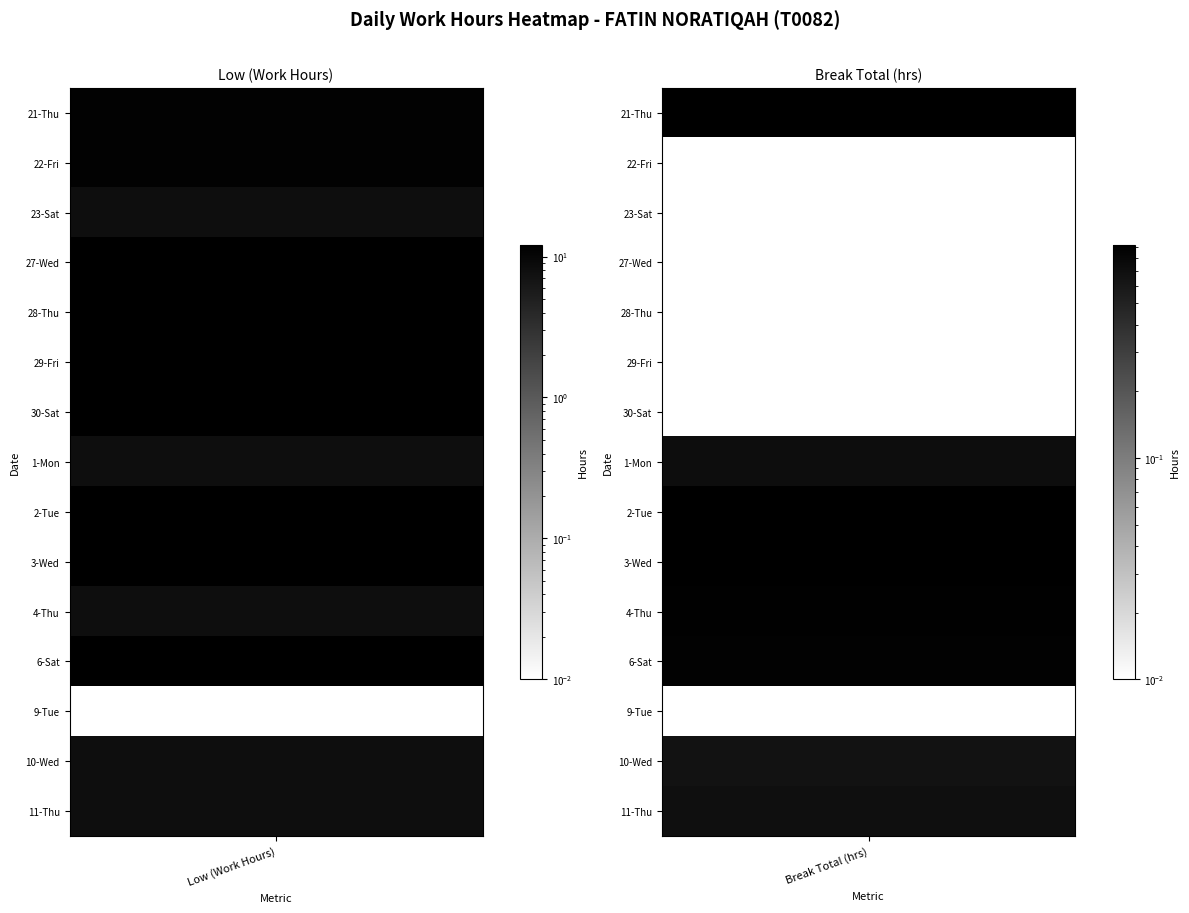

Between 3 and 6, which series saw the biggest shift?

21-Thu